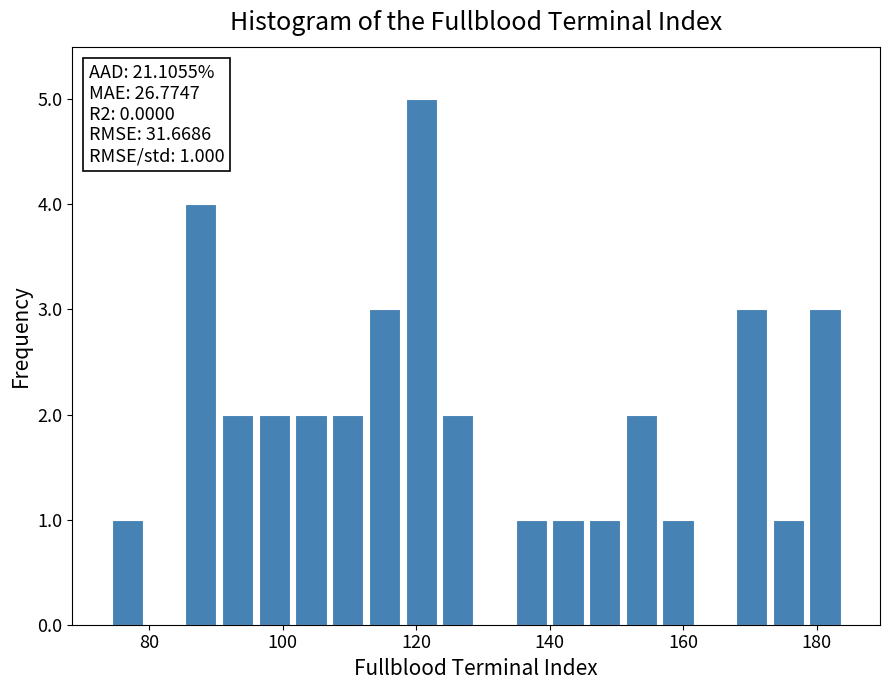

Read against the x-axis, roughly where is the centre of the tallest bar?

120